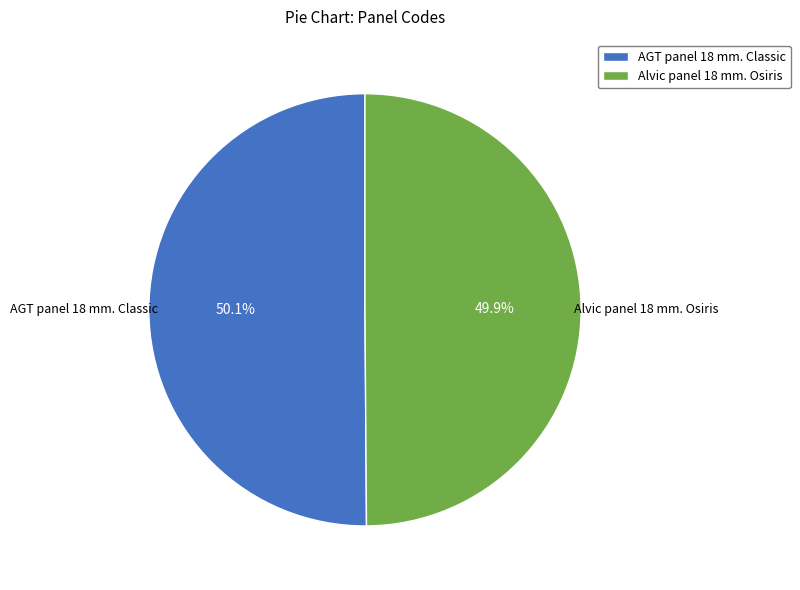

To the nearest percent, what portion does Alvic panel 18 mm. Osiris represent?

50%